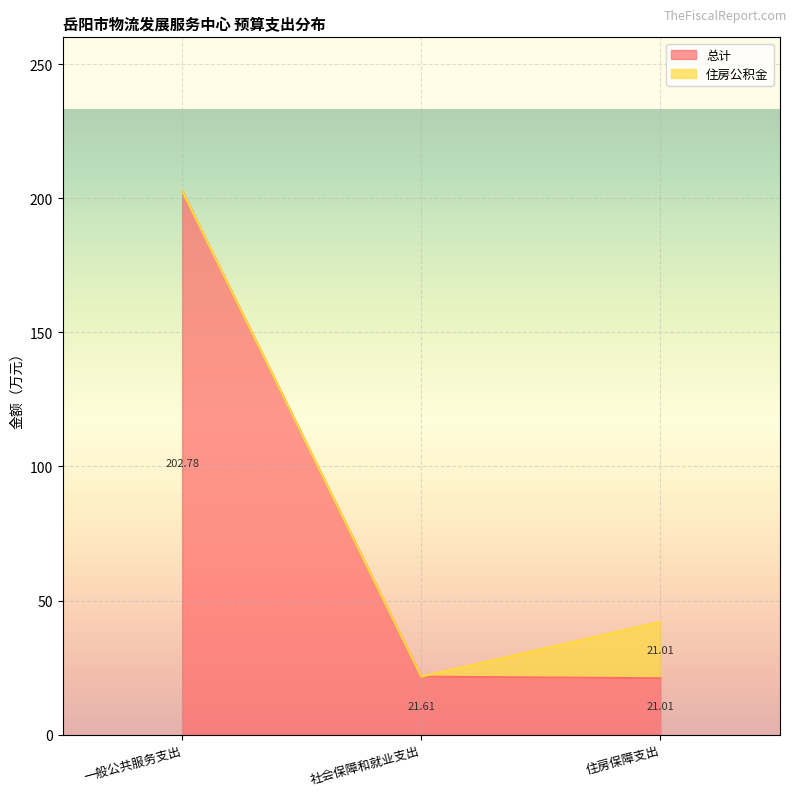

What is the sum of the values at 一般公共服务支出 and 住房保障支出?

223.8